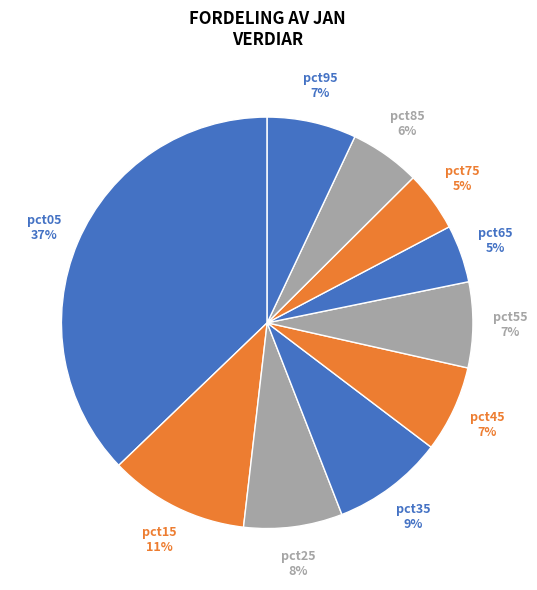

To the nearest percent, what percentage of the pie is pct35?

9%